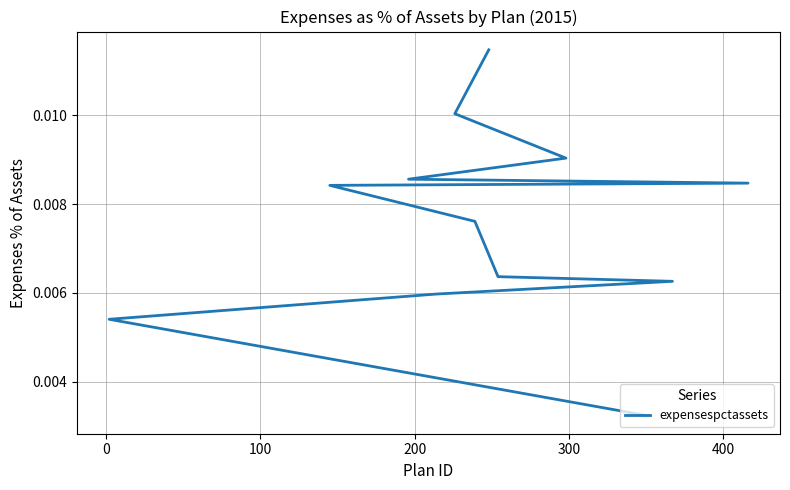

How many lines are shown in the chart?

1